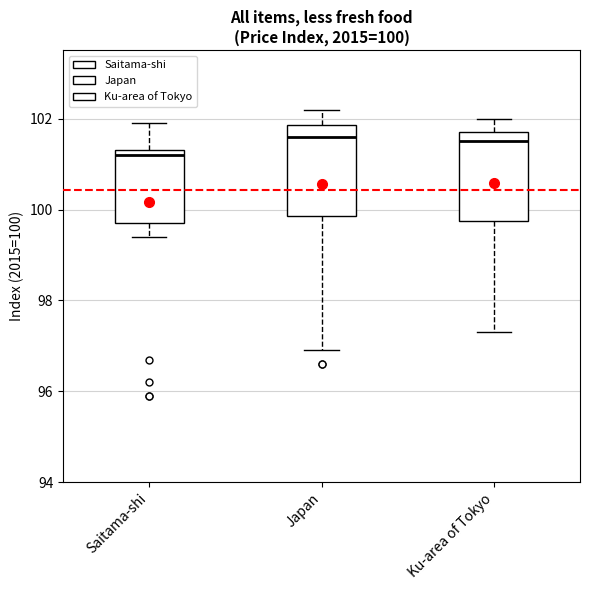

Which box's median line is the lowest?

Saitama-shi